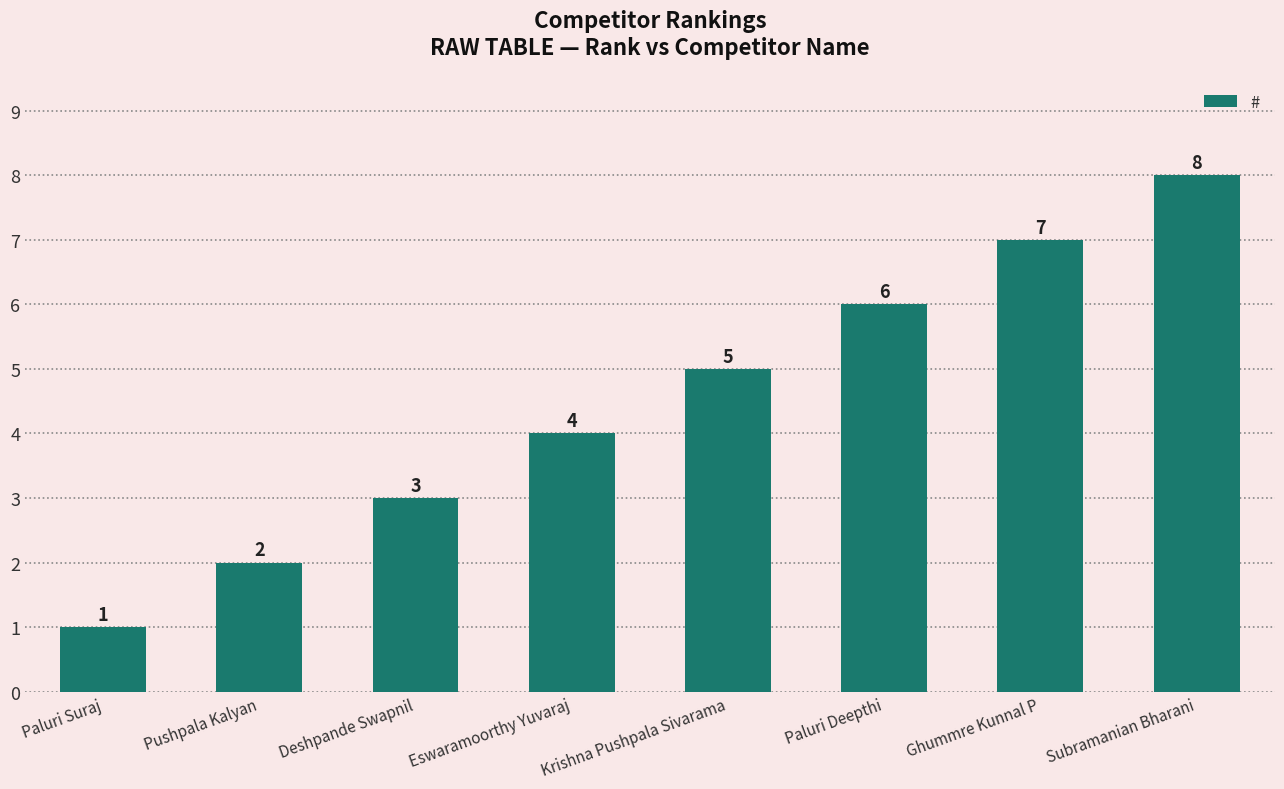

What is the smallest value displayed?

1